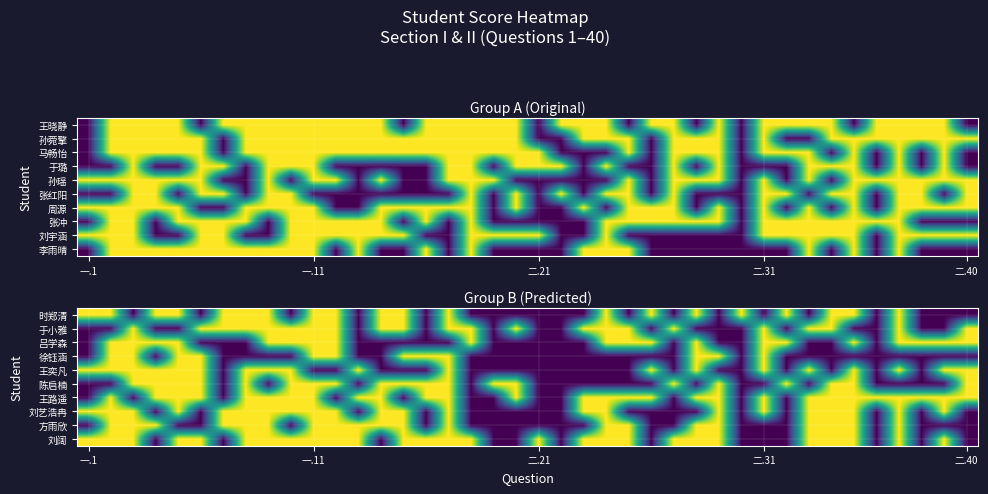

Between 26 and 23, which is larger?

23